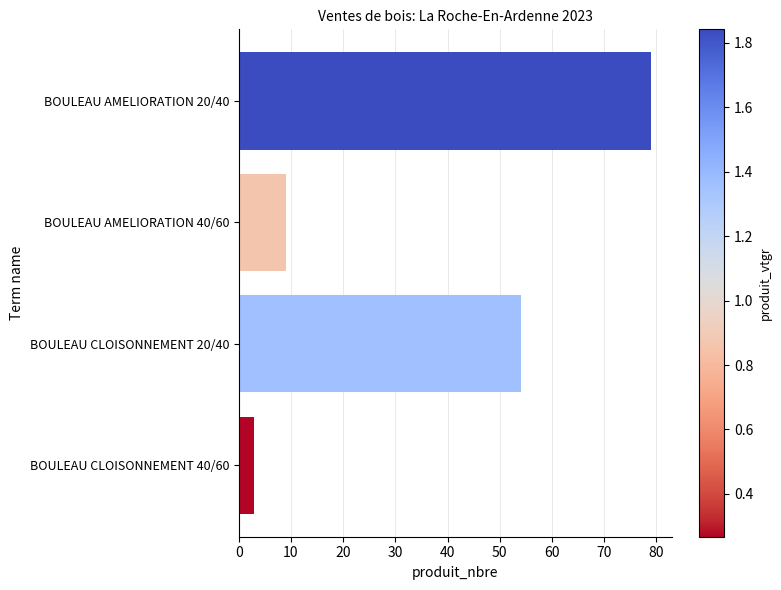

What is the maximum value shown in the chart?

79